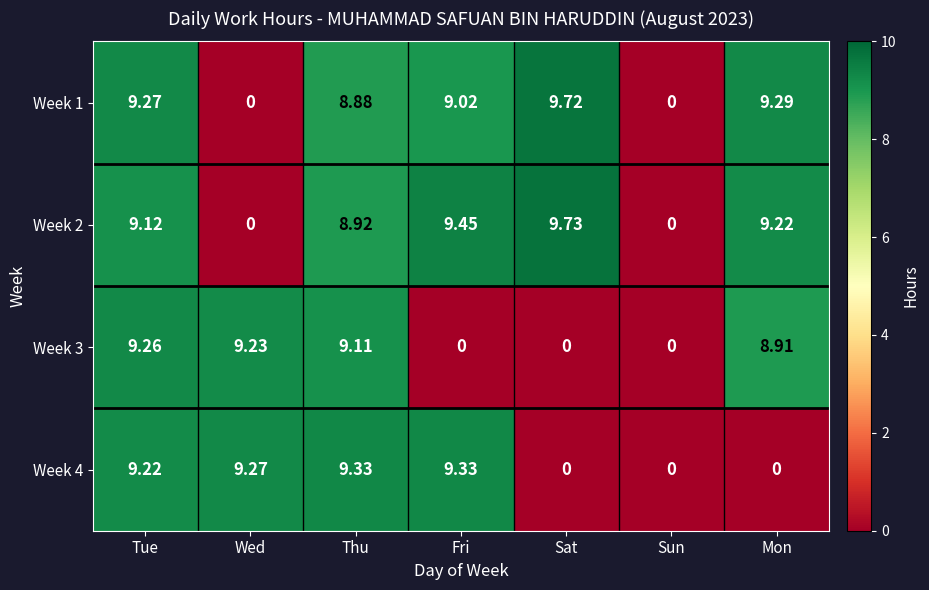

Where does the Week 2 series first go above 9?

Tue